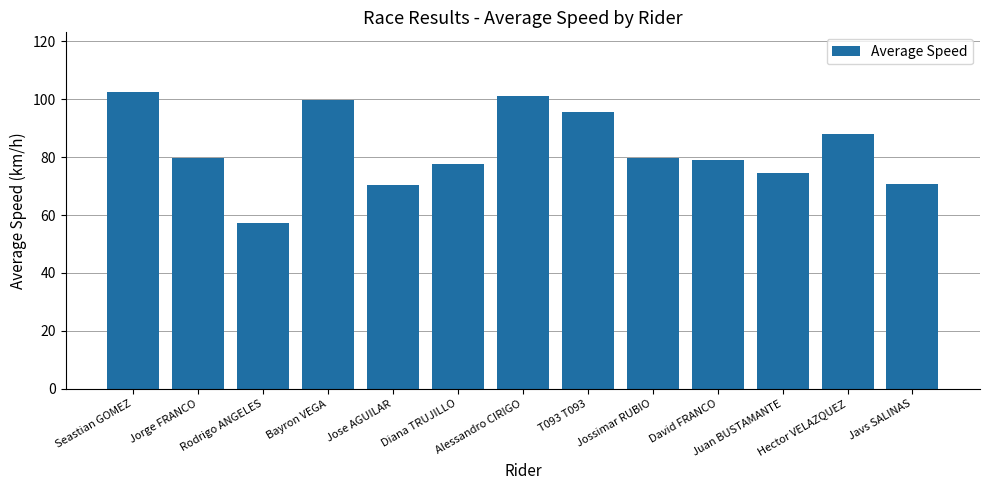

Does the chart contain stacked bars?

No